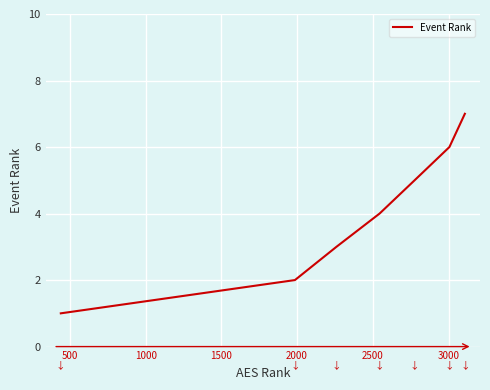

Reading right to left, extract all data points from this chart.

7	6	5	4	3	2	1